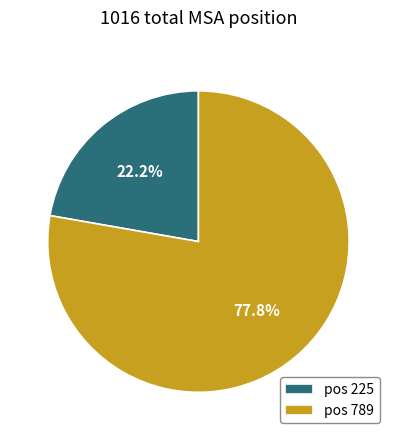

Which category accounts for the majority?

pos 789